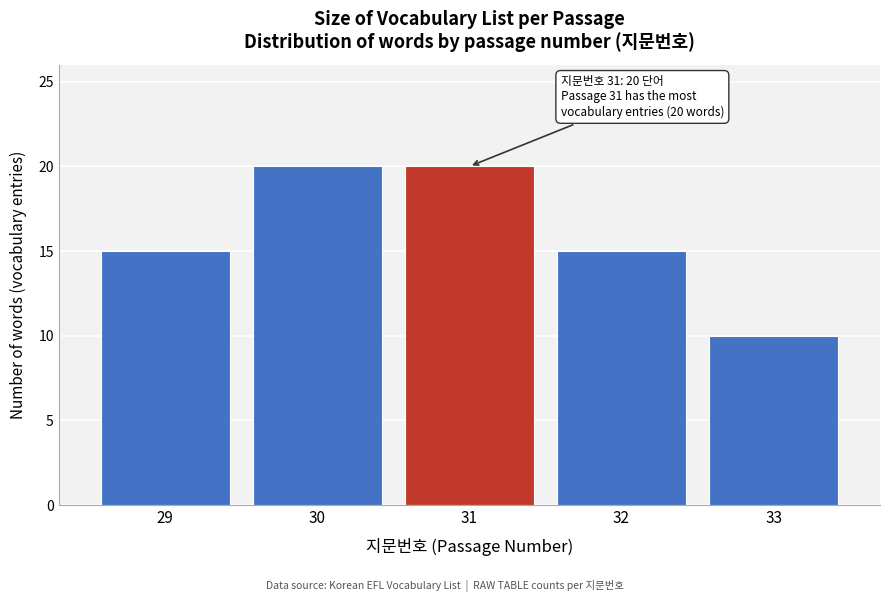

Reading right to left, list all the values displayed in this chart.

10	15	20	20	15